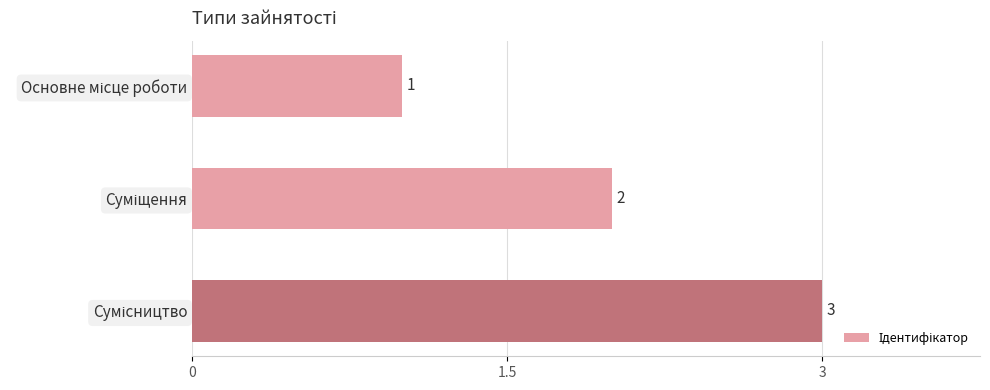

How many categories are shown in the chart?

3